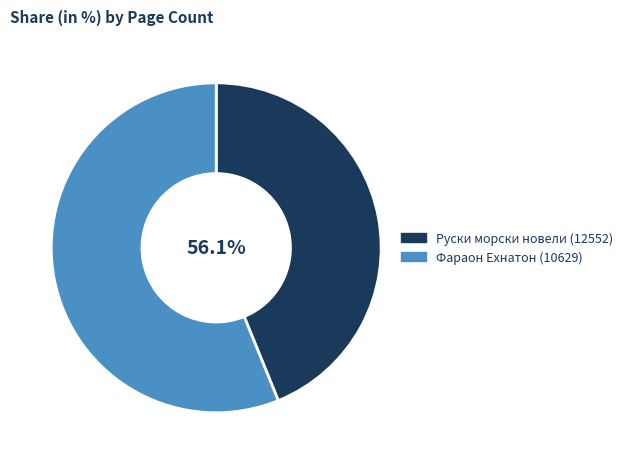

Is the sum of Фараон Ехнатон (10629) and Руски морски новели (12552) greater than half?

Yes